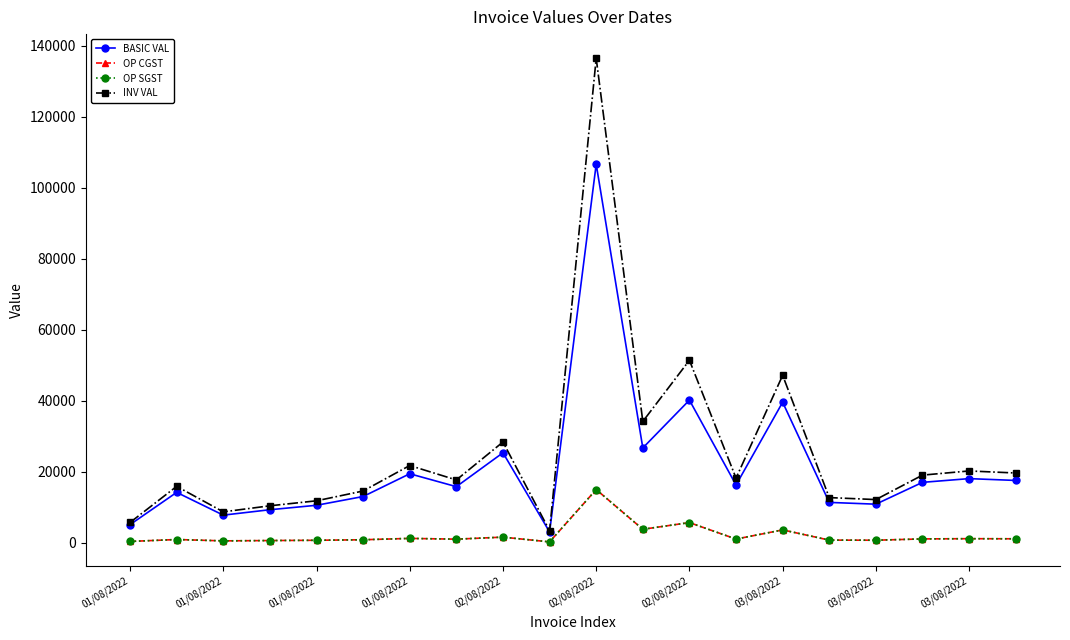

Does the chart have visible grid lines?

No